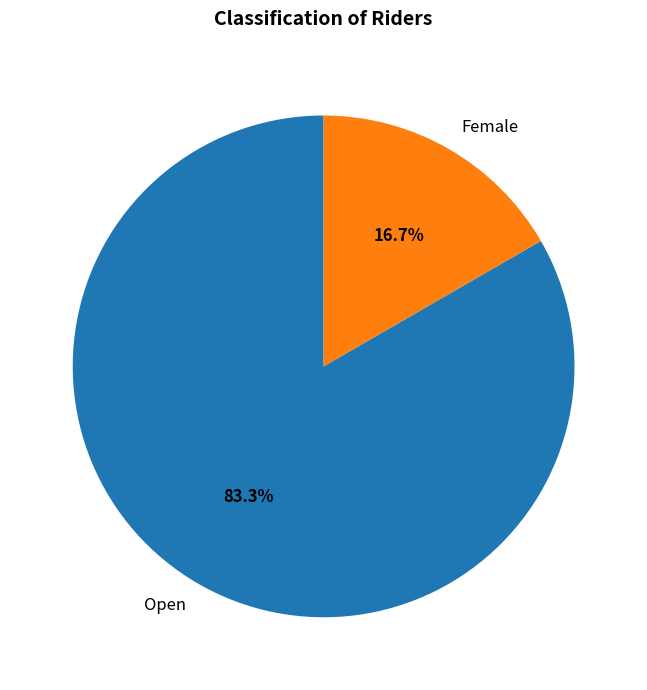

Which category has the biggest portion of the pie?

Open